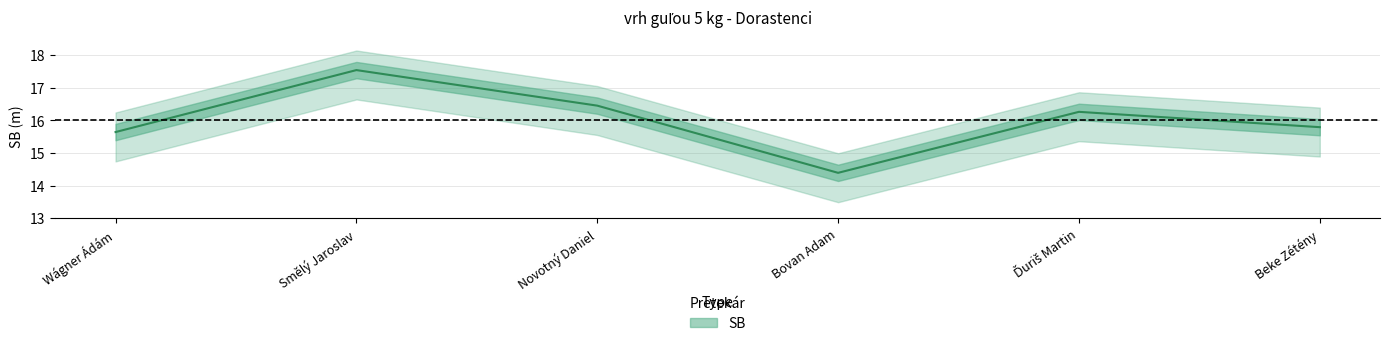

What is the label of the 4th point from the right?

Novotný Daniel